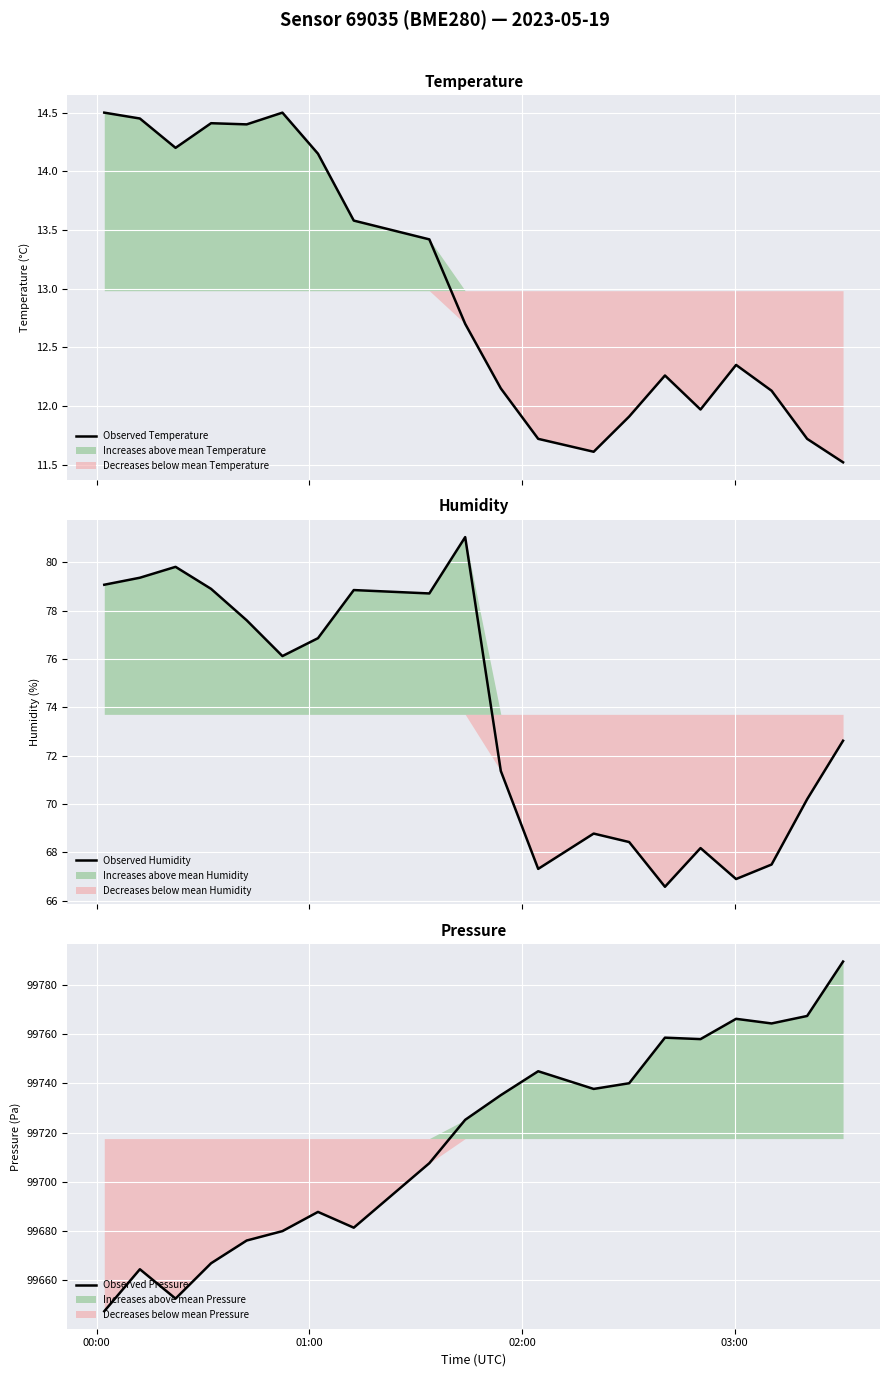

True or false: Observed Temperature and Observed Humidity cross at least once.

False